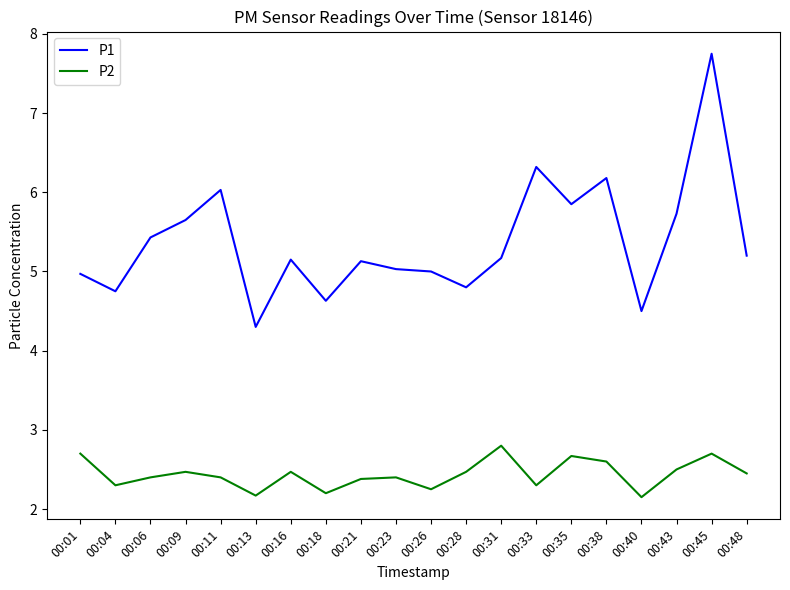

What is the total value across all series at 00:16?

7.6